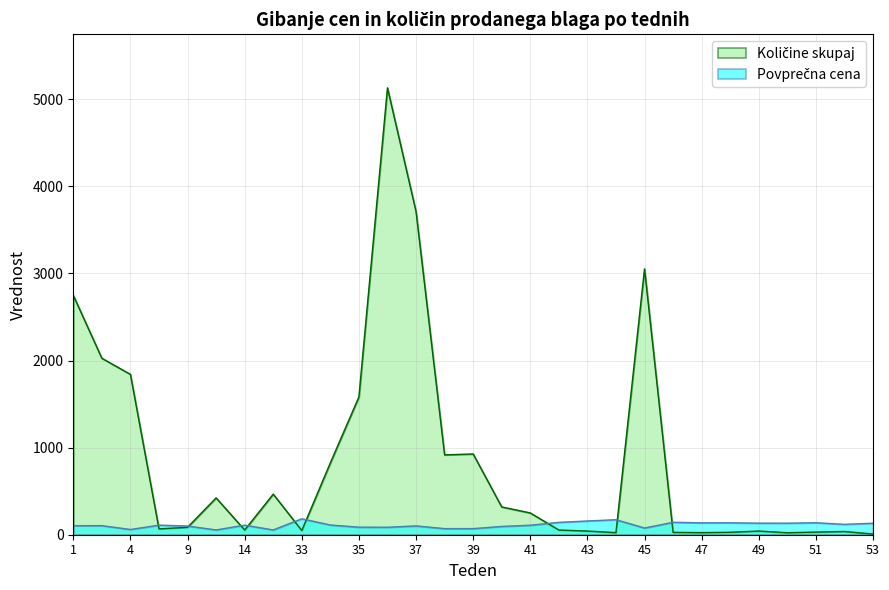

Which series ends up on top after the final intersection of Količine skupaj and Povprečna cena?

Povprečna cena